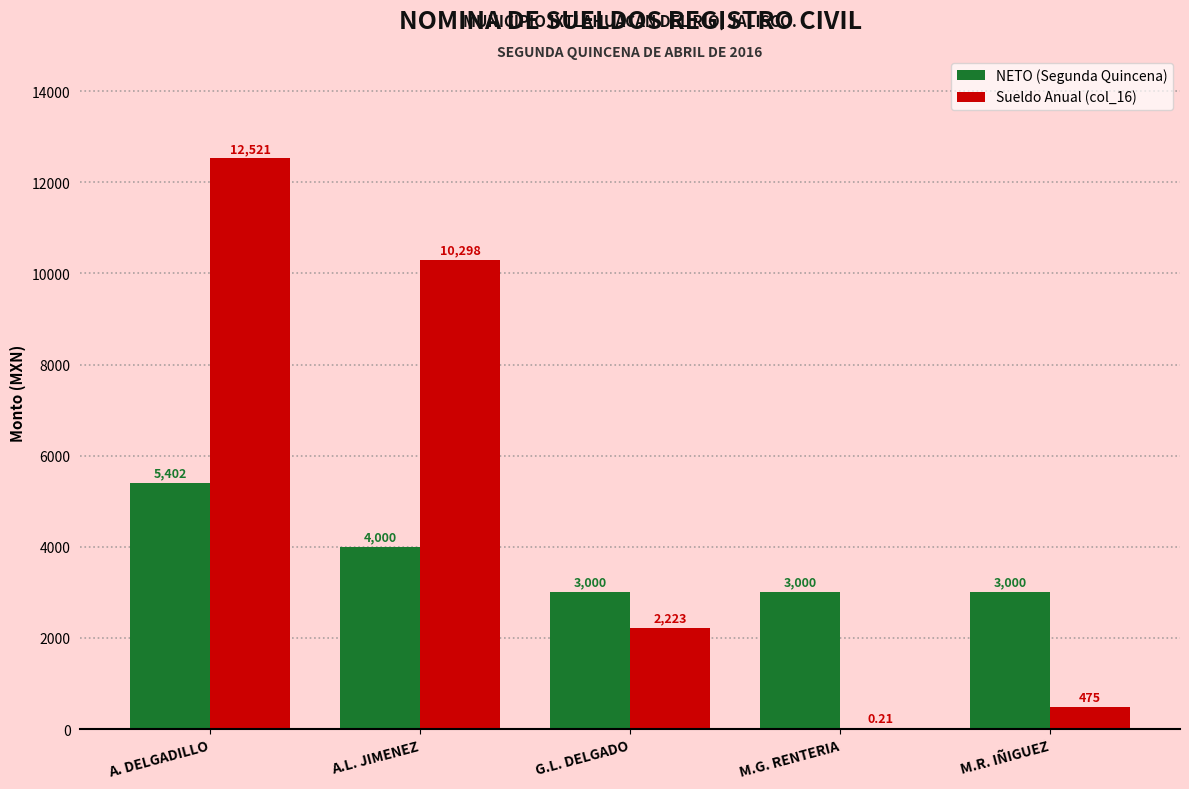

At which label is NETO (Segunda Quincena) closest to 4201?

A.L. JIMENEZ